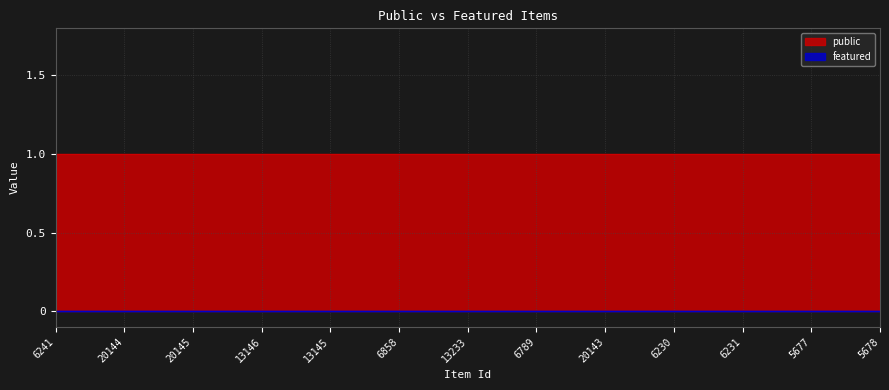

At which category does the chart reach its minimum across all series?

6241